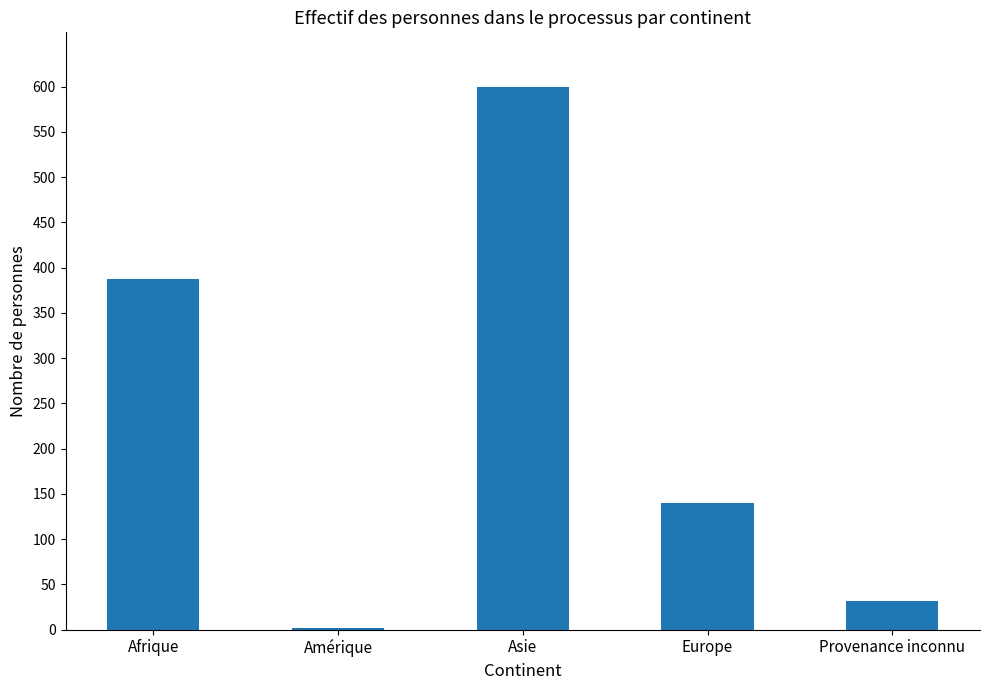

Reading left to right, list all the values displayed in this chart.

387	2	600	140	32